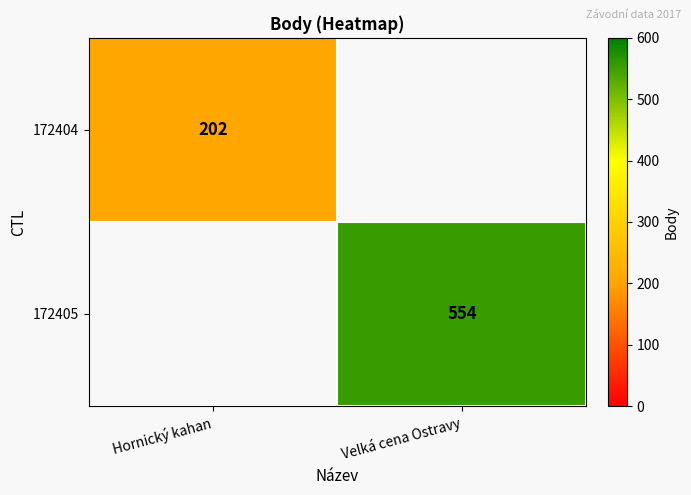

The value of 172404 at Hornický kahan is 119. True or false?

False